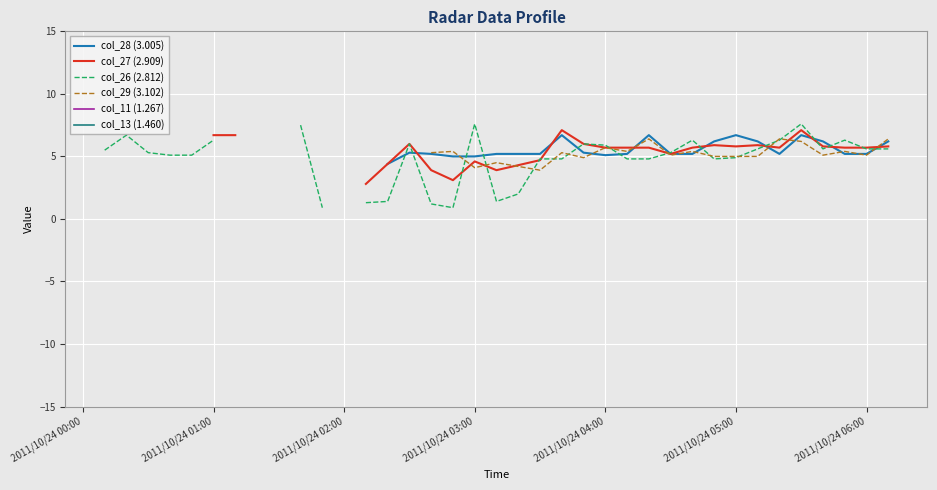

What is the minimum value shown in the chart?

0.9